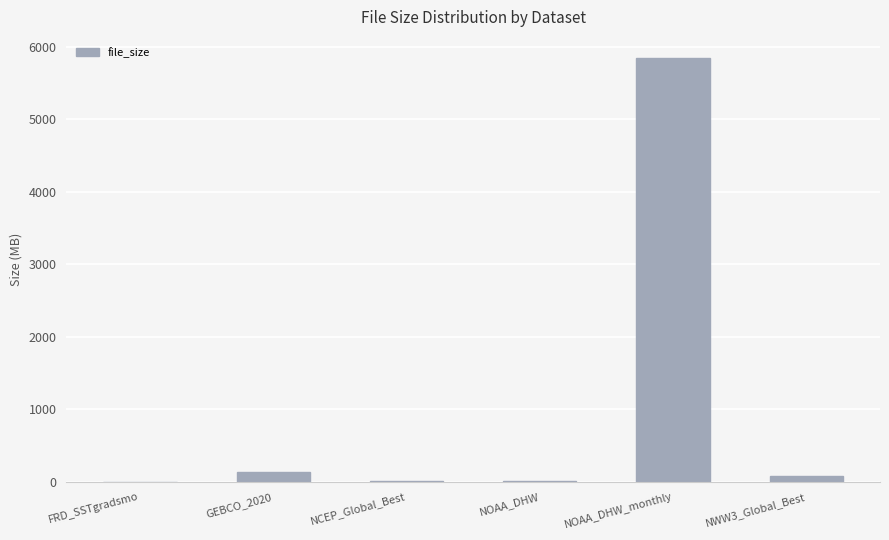

What is the approximate value at NOAA_DHW_monthly?

5842.5